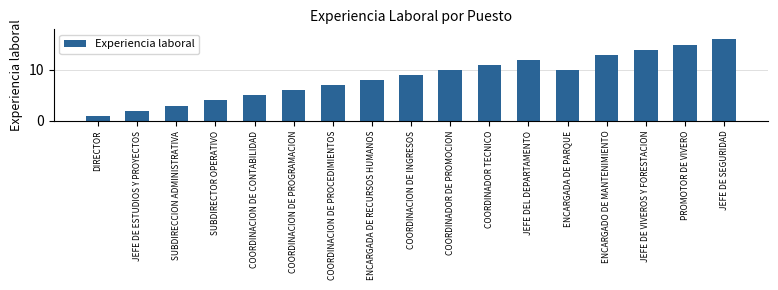

True or false: the data shows 8 at ENCARGADO DE MANTENIMIENTO.

False